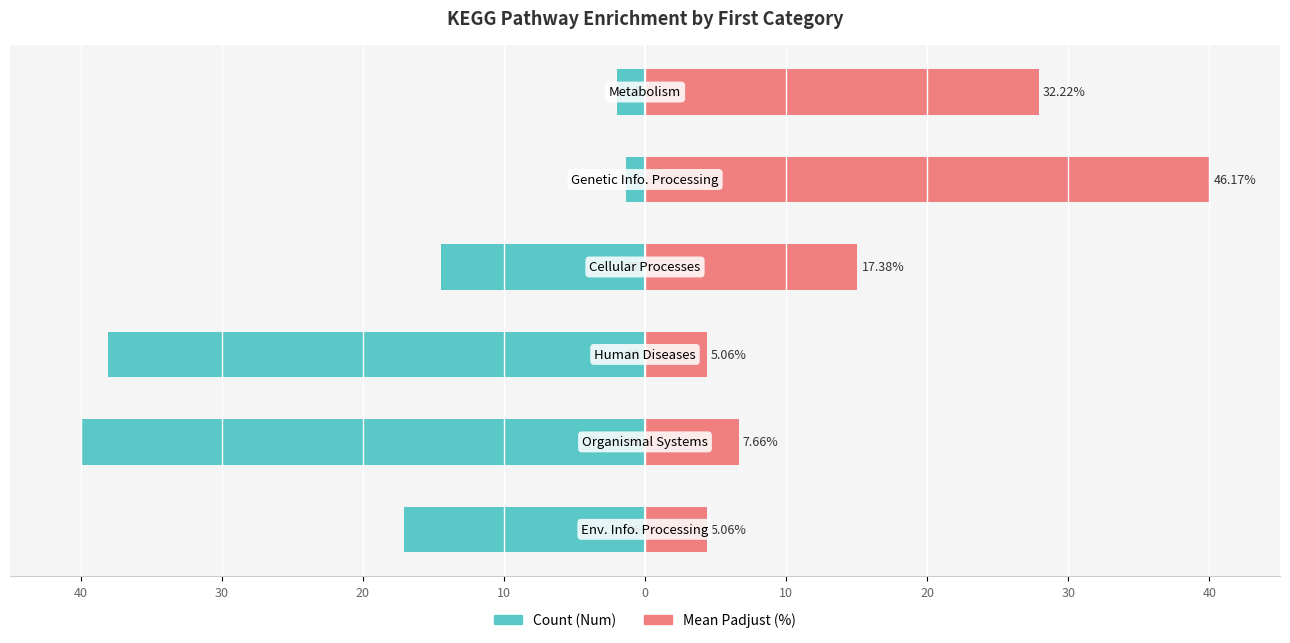

Reading left to right, list all the values displayed in this chart.

Count (Num): 40=-17.0	30=-40.0	20=-38.0	10=-14.4	0=-1.3	10=-2.0
Mean Padjust (%): 40=4.4	30=6.6	20=4.4	10=15.1	0=40.0	10=27.9